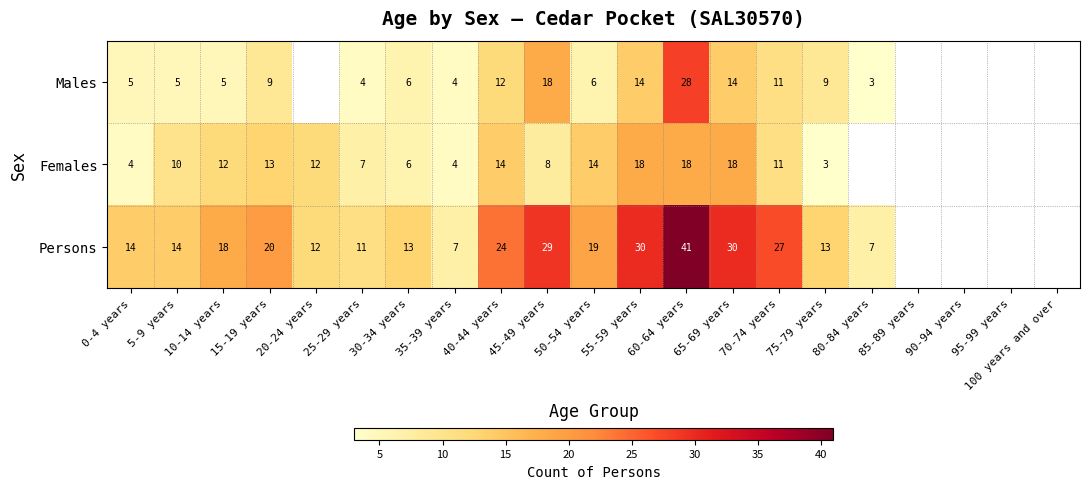

What is the total value across all series at 25-29 years?

22